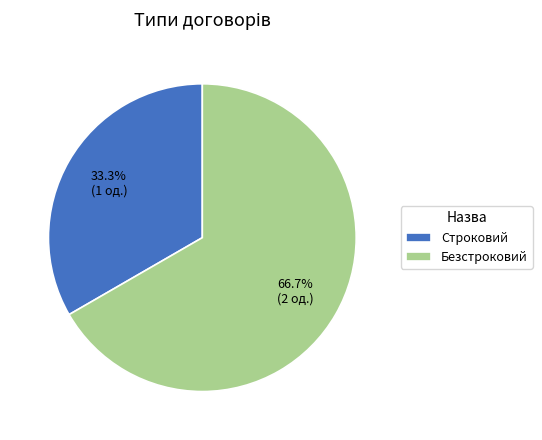

What is the ratio of the value at Строковий to the value at Безстроковий?

0.5